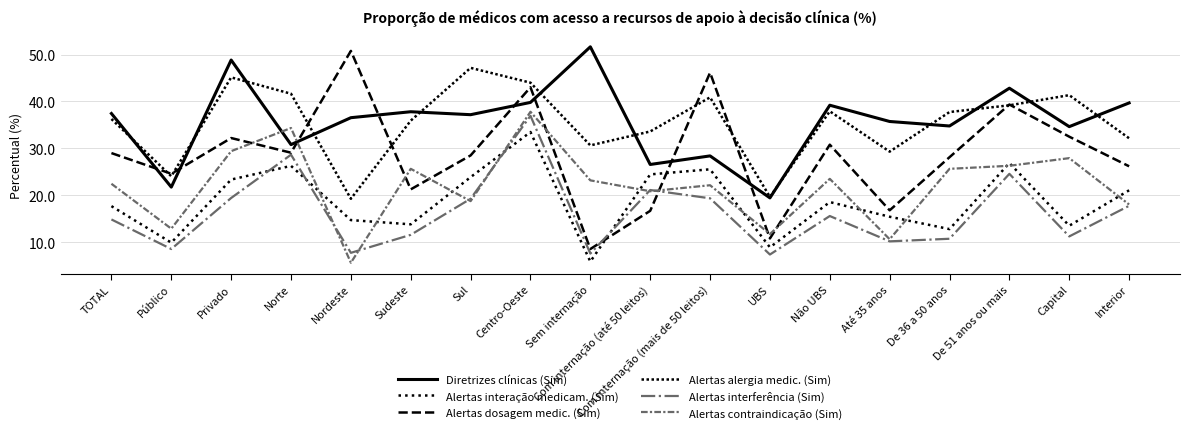

True or false: Alertas contraindicação (Sim) has more than 1 interior local peaks.

True